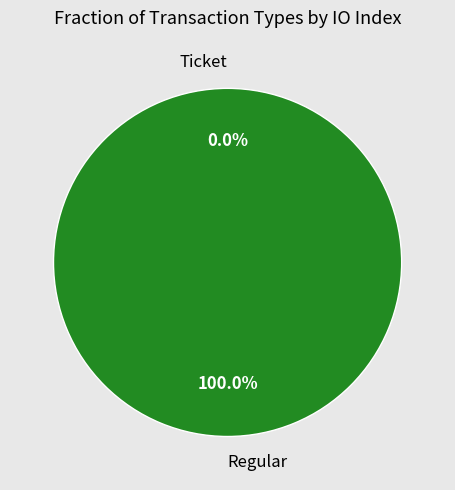

True or false: Regular accounts for 86% of the total.

False